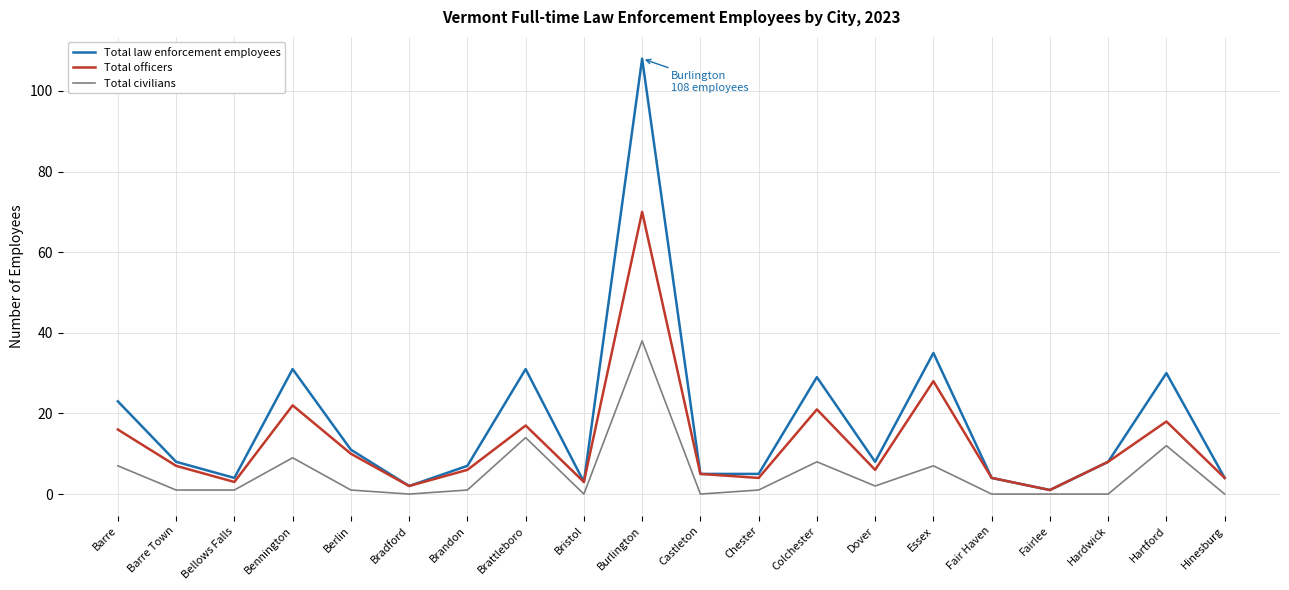

Rank the series by their average value, from lowest to highest.

Total civilians, Total officers, Total law enforcement employees